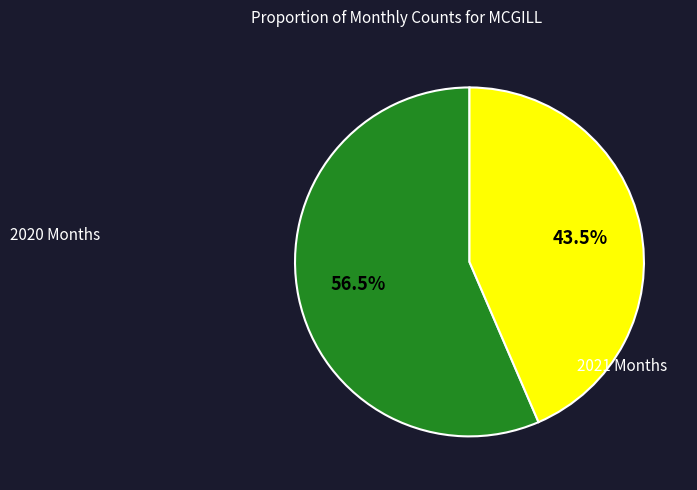

Is there any slice that represents more than half of the pie?

Yes